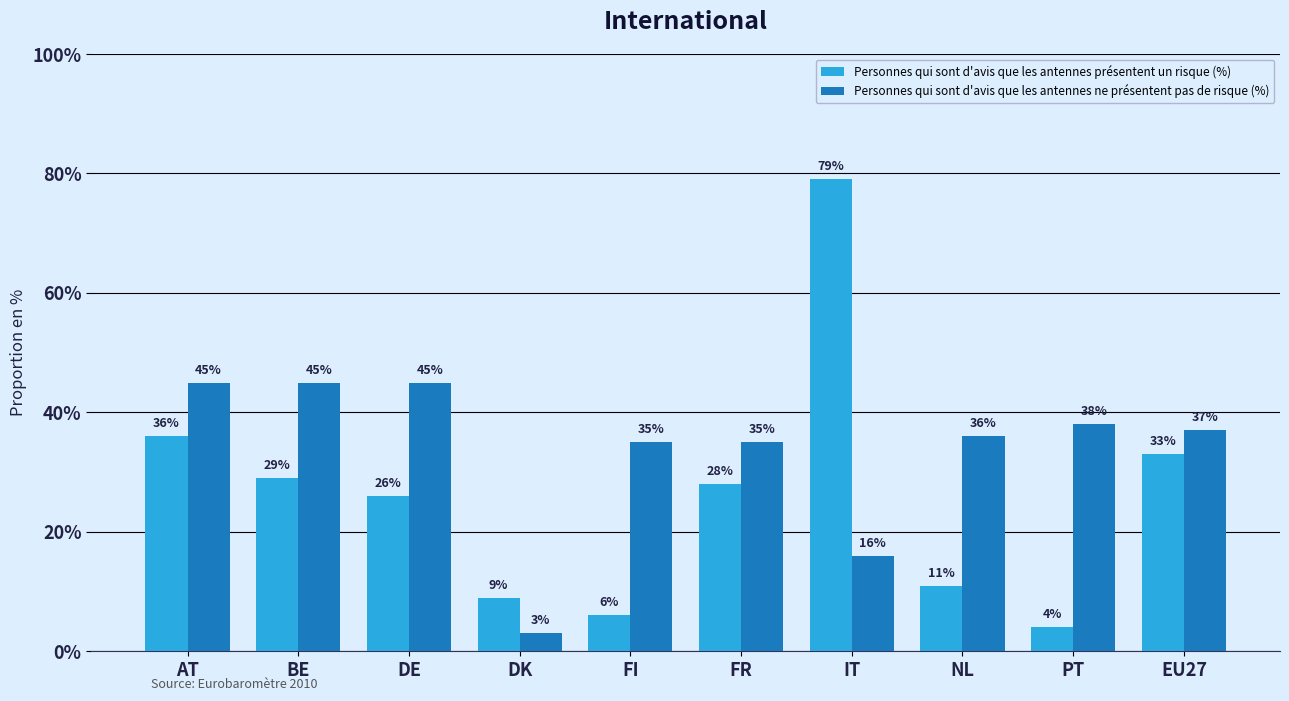

At NL, list the series in order from largest to smallest.

Personnes qui sont d'avis que les antennes ne présentent pas de risque (%), Personnes qui sont d'avis que les antennes présentent un risque (%)